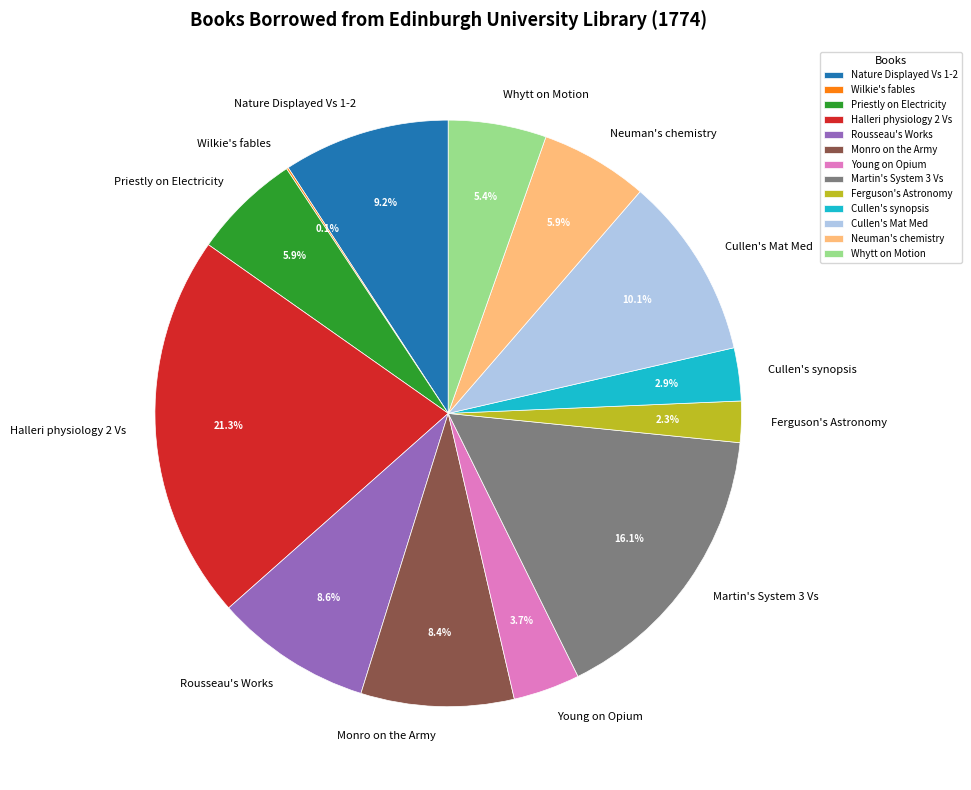

Between Young on Opium and Rousseau's Works, which is larger?

Rousseau's Works